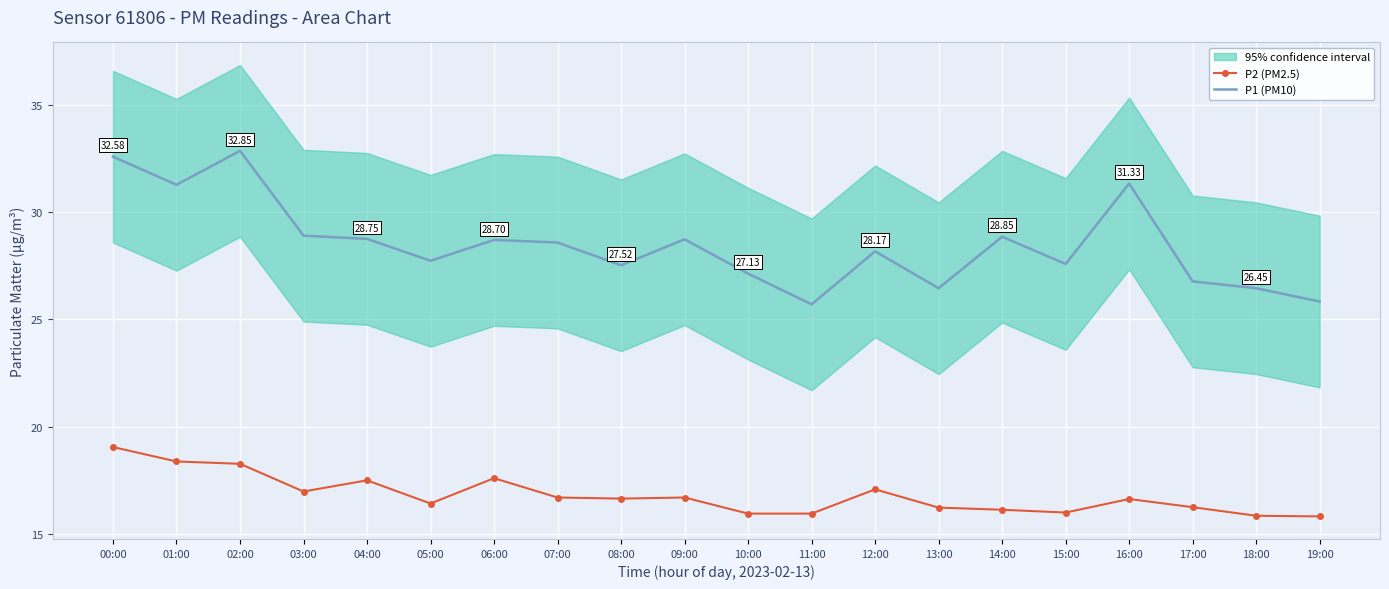

How many data points in P1 (PM10) are above 28?

11